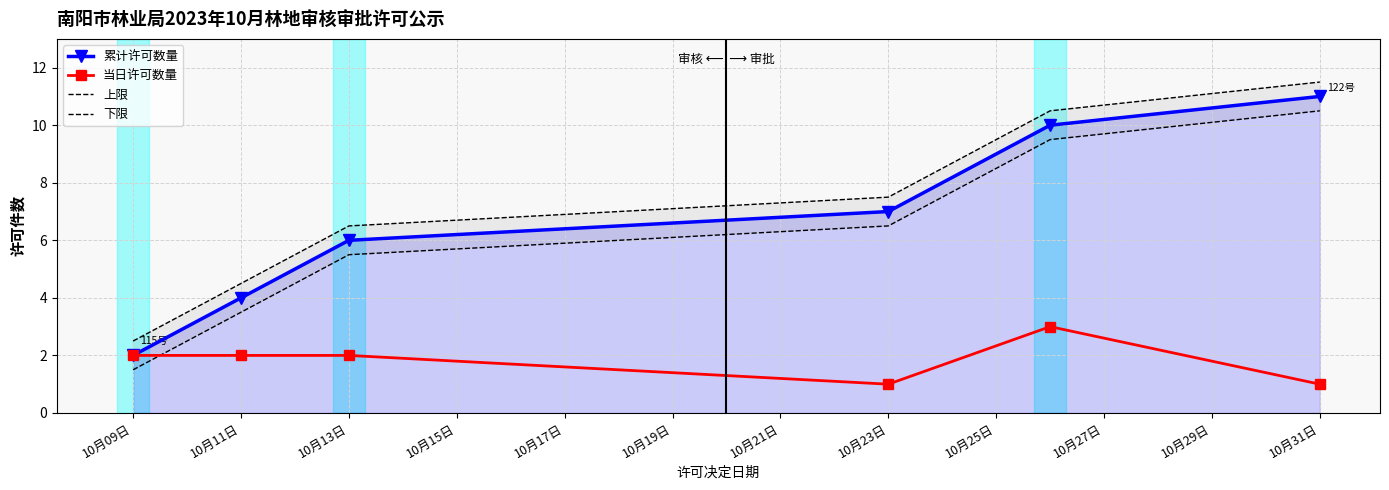

The 当日许可数量 series shows 1 at 10月11日. True or false?

False